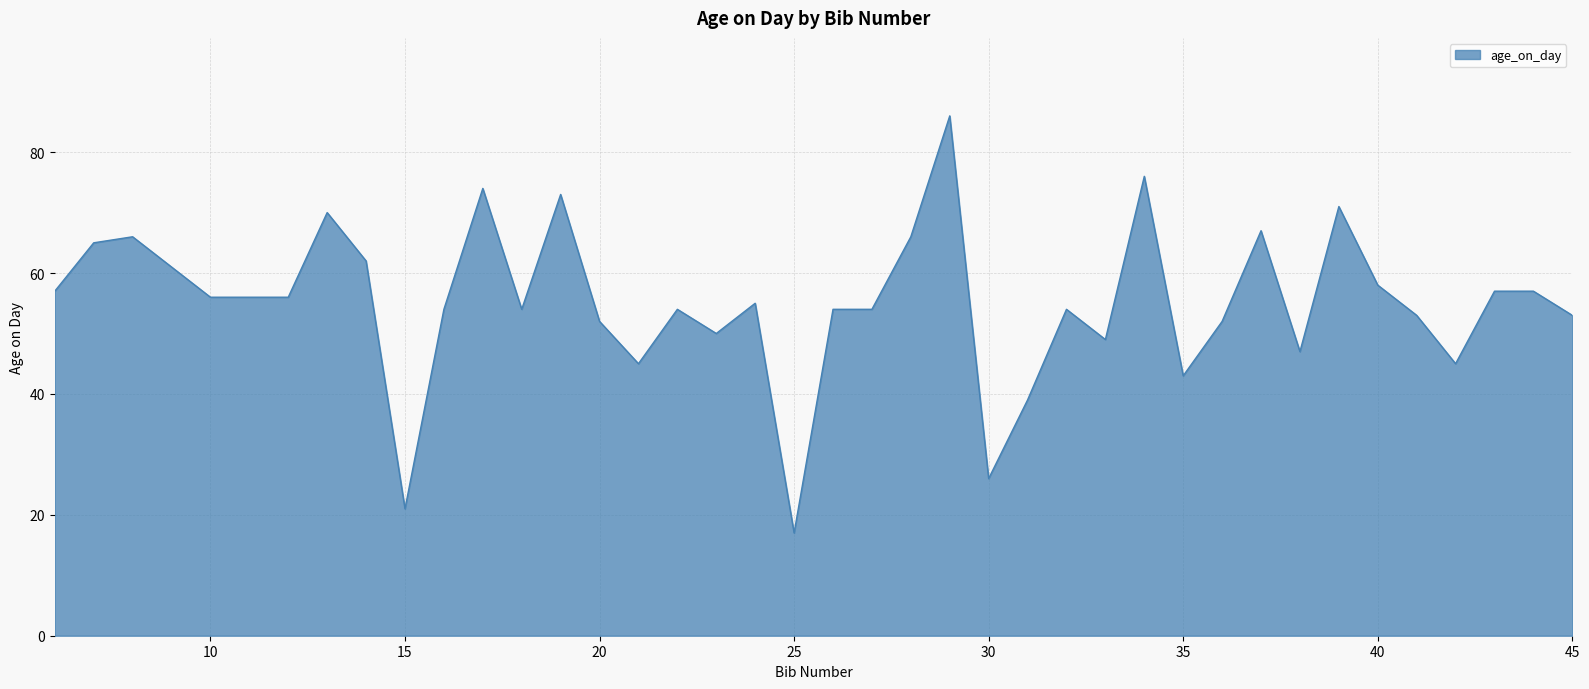

What is the smallest value displayed?

17